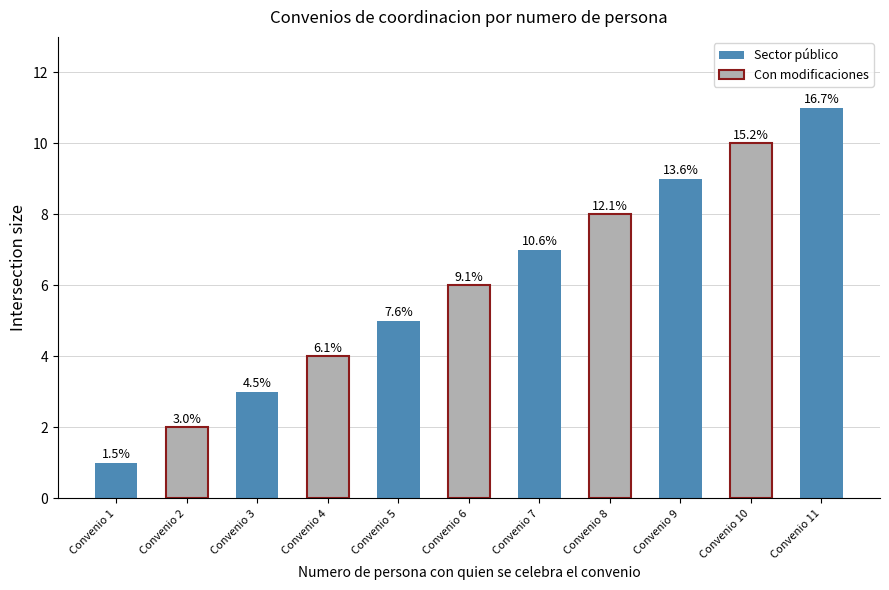

What is the average value?

6